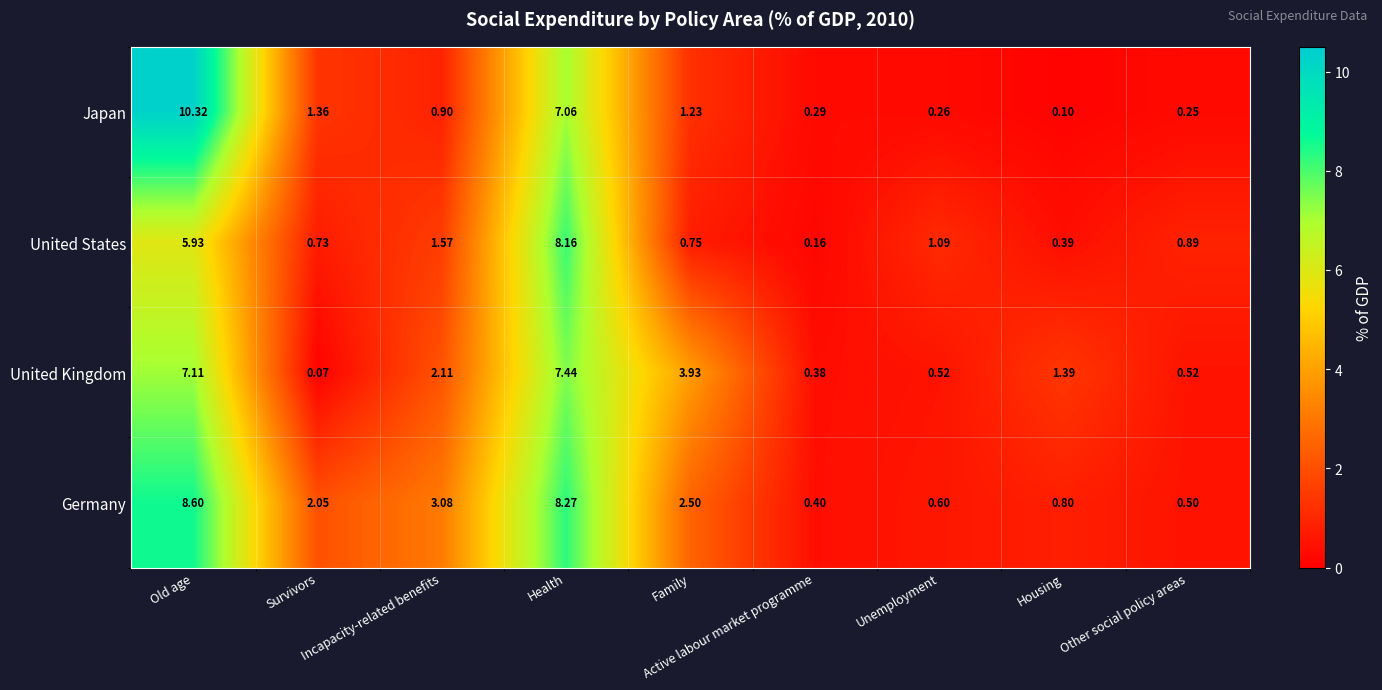

Which series has the widest spread of values?

Japan